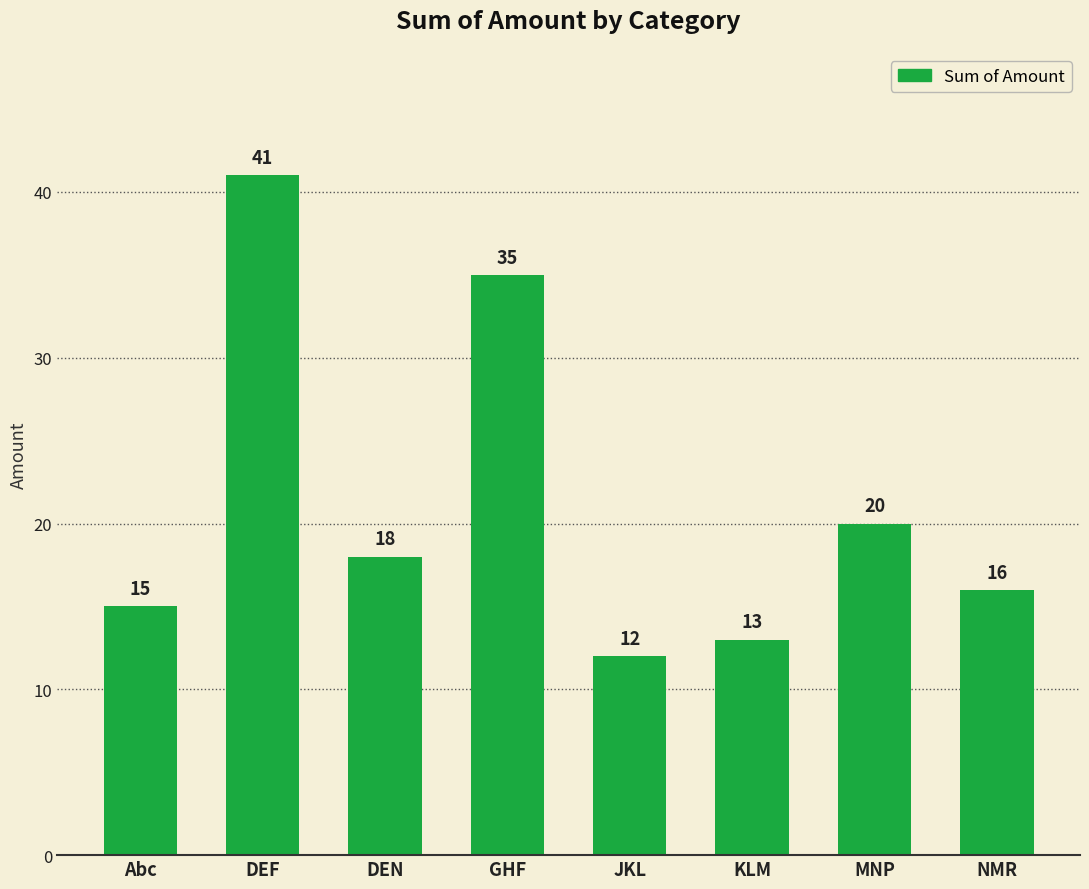

Reading left to right, extract all data points from this chart.

15	41	18	35	12	13	20	16